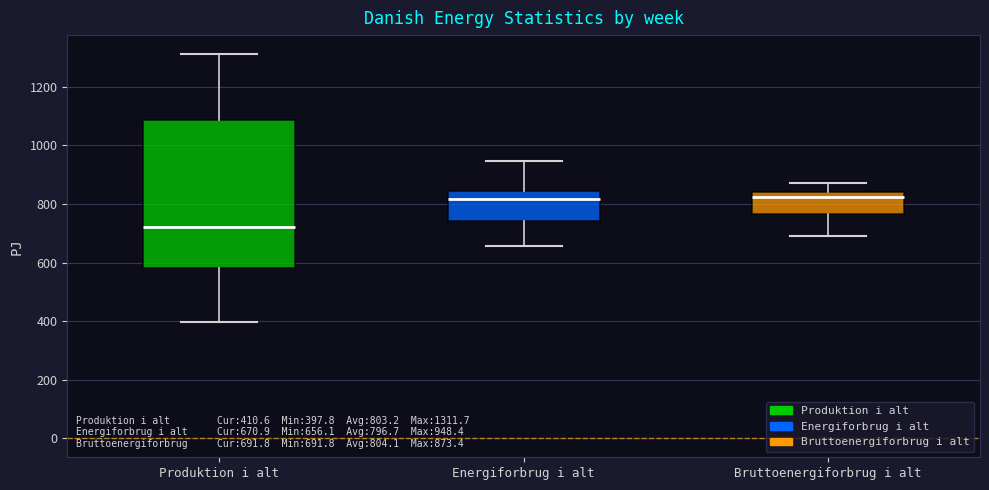

Which box is the tallest, from its lower edge to its upper edge?

Produktion i alt